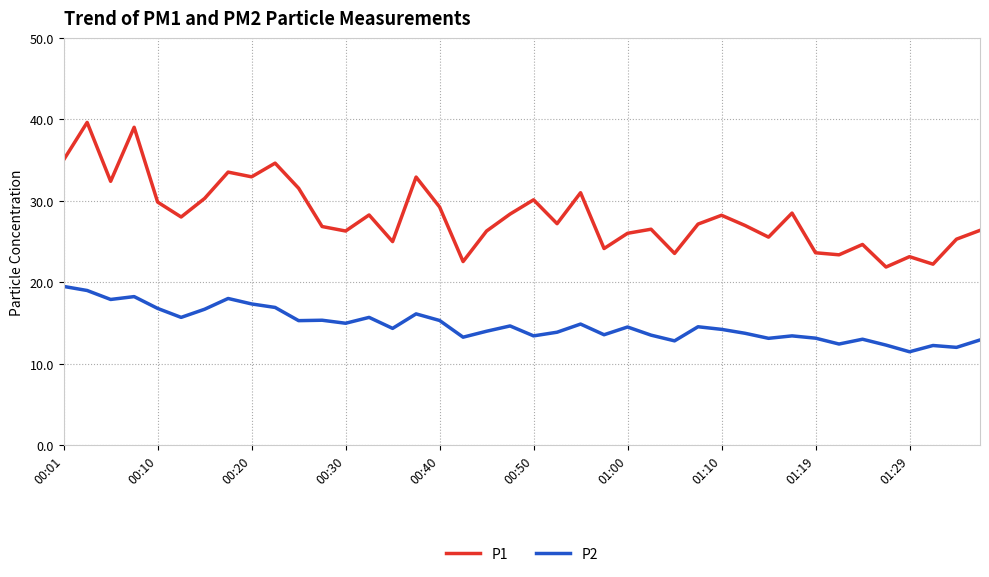

What is the minimum value shown in the chart?

11.5